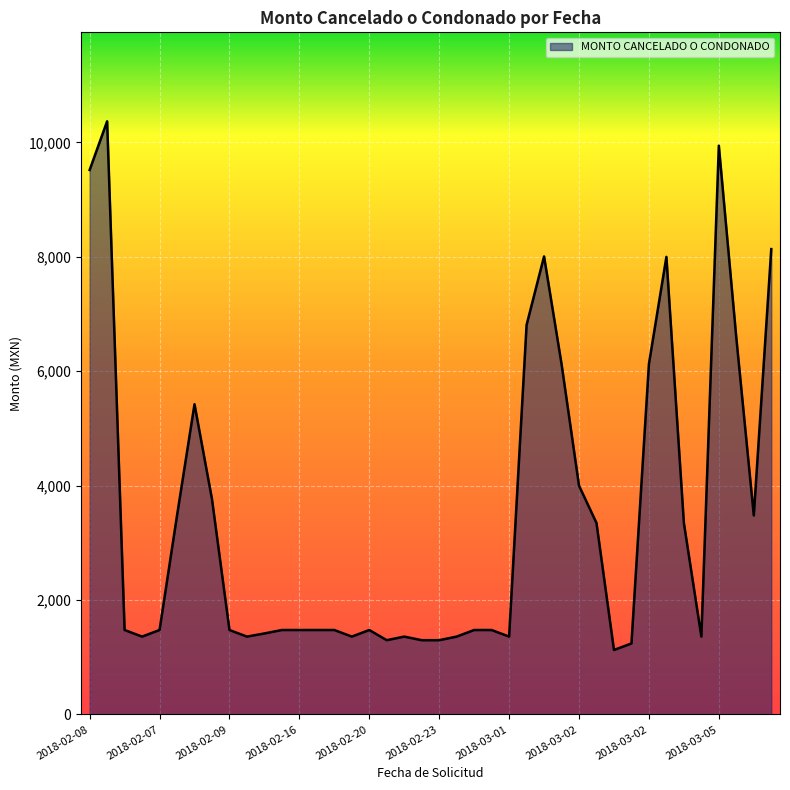

What is the difference between the maximum and minimum values?

9242